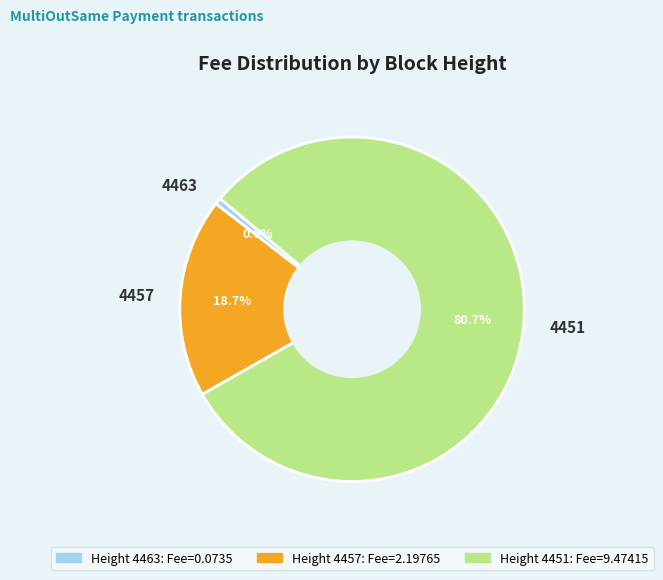

Does 4463 represent more than half of the total?

No